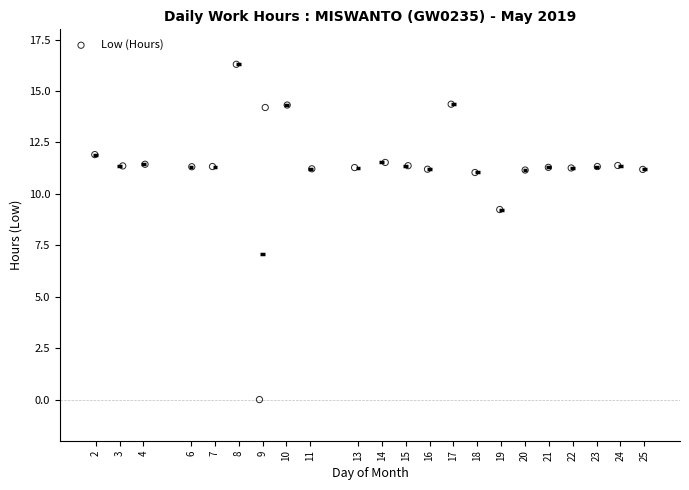

What Y value in the scatter plot is closest to 8?

9.2